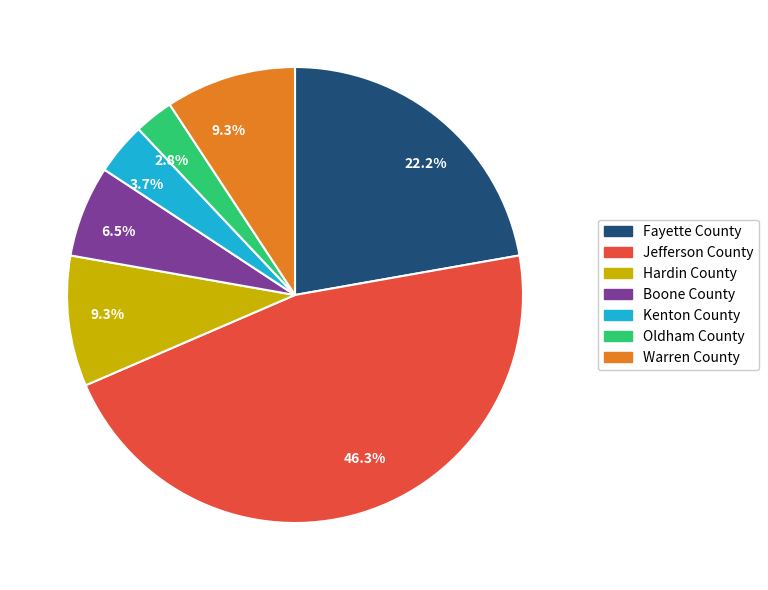

Is there a majority slice in this chart?

No